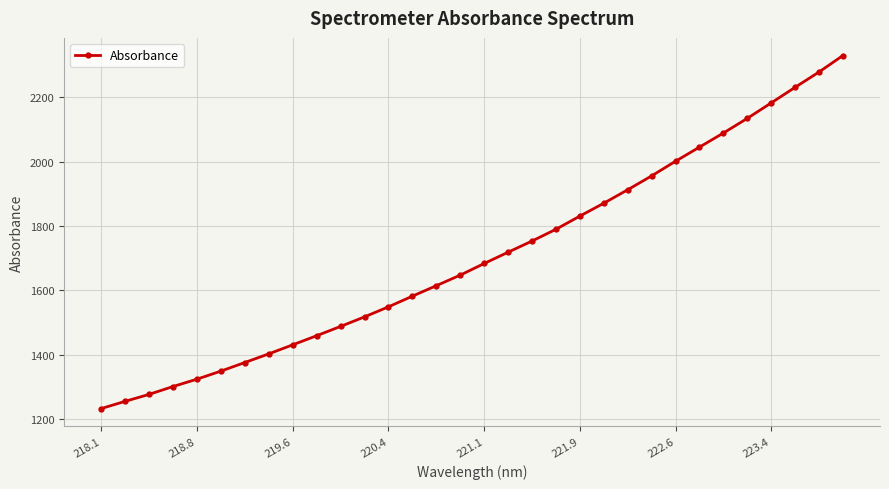

What is the sum of all values?

54602.4